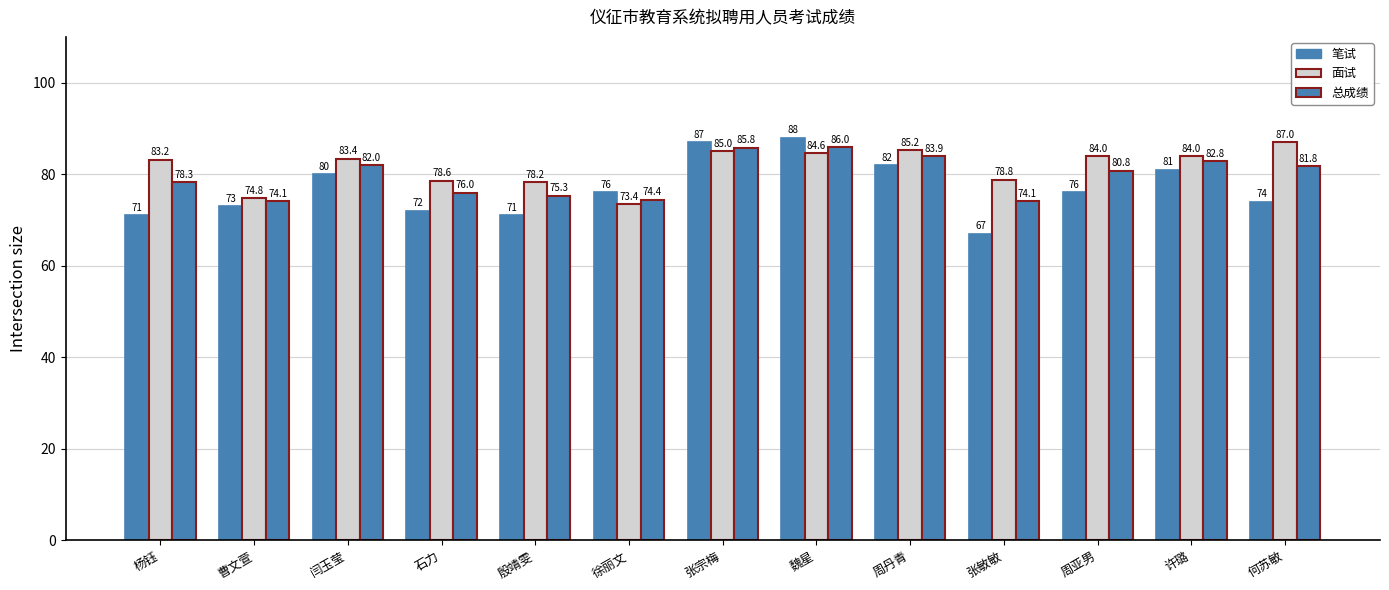

What position from the right is 周丹青?

5